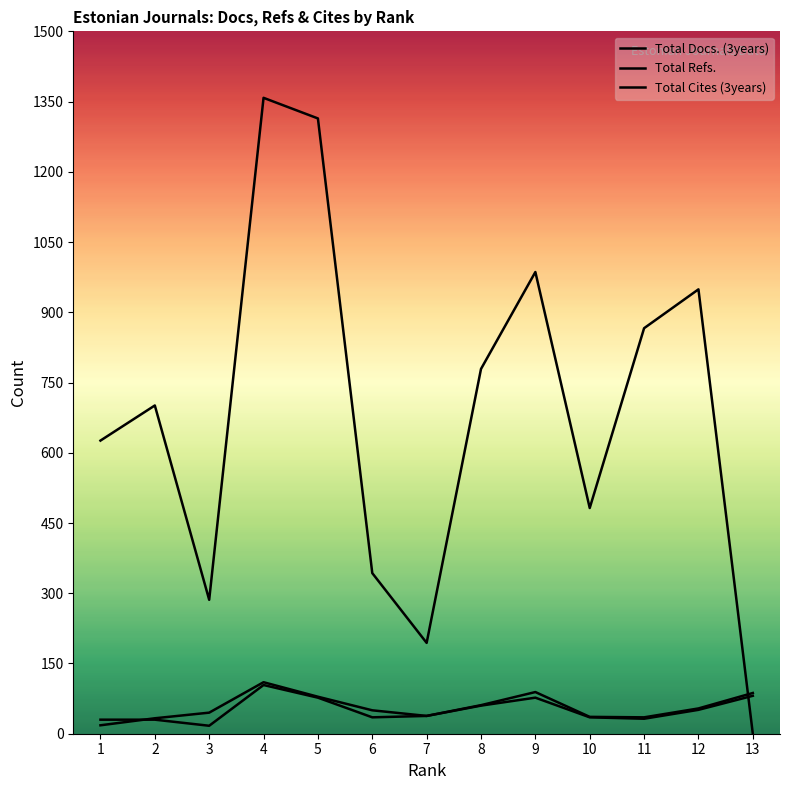

Which series has the largest range (max minus min)?

Total Refs.